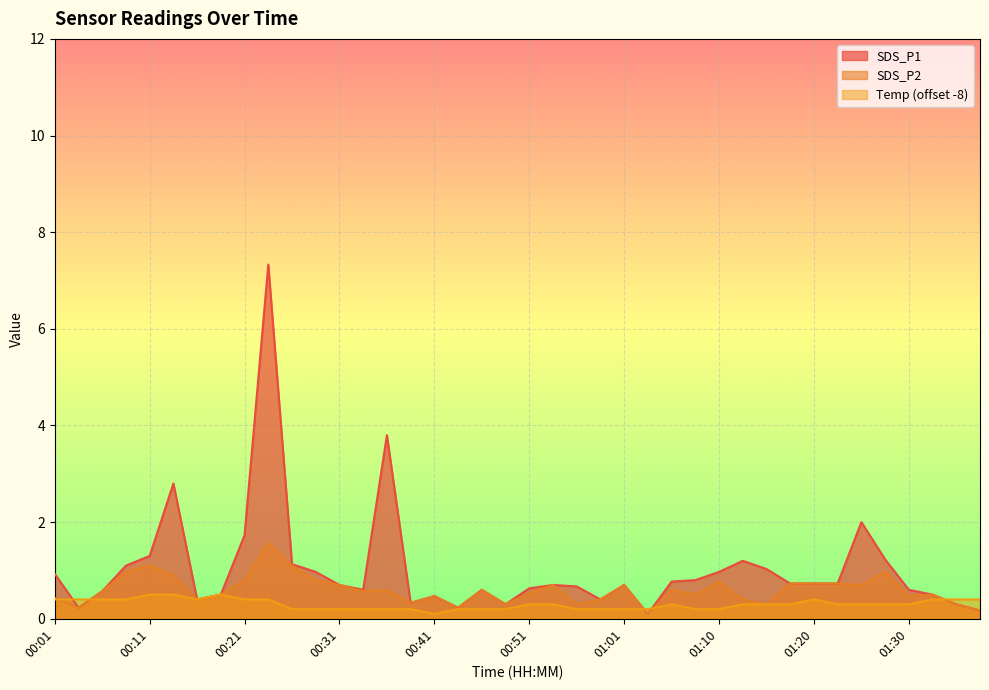

The value of SDS_P1 at 00:04 is 0.3. True or false?

False